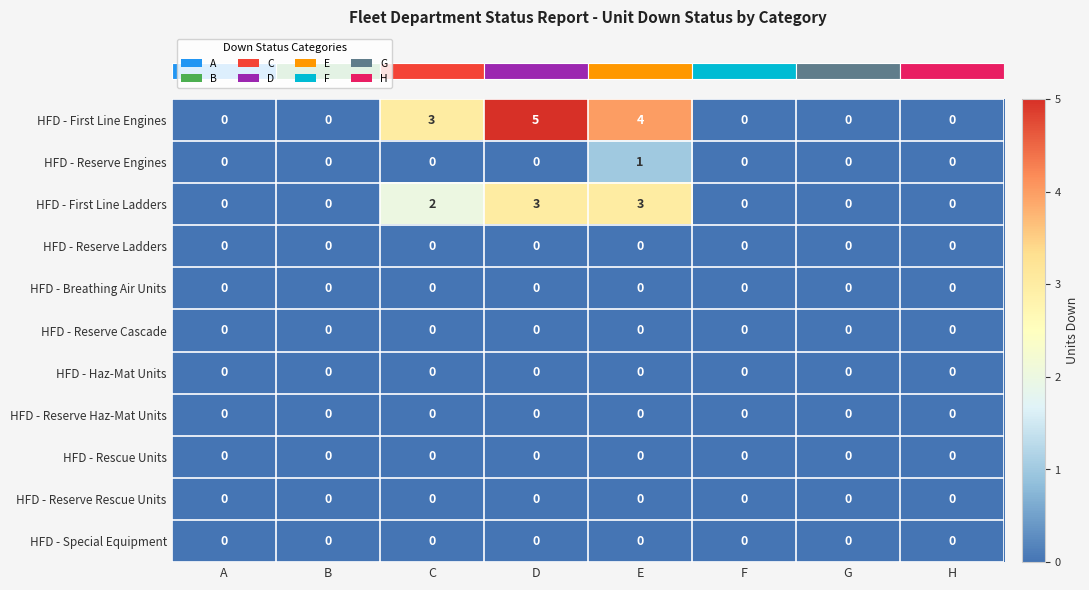

Is it true that HFD - Reserve Cascade equals 0 at A?

True